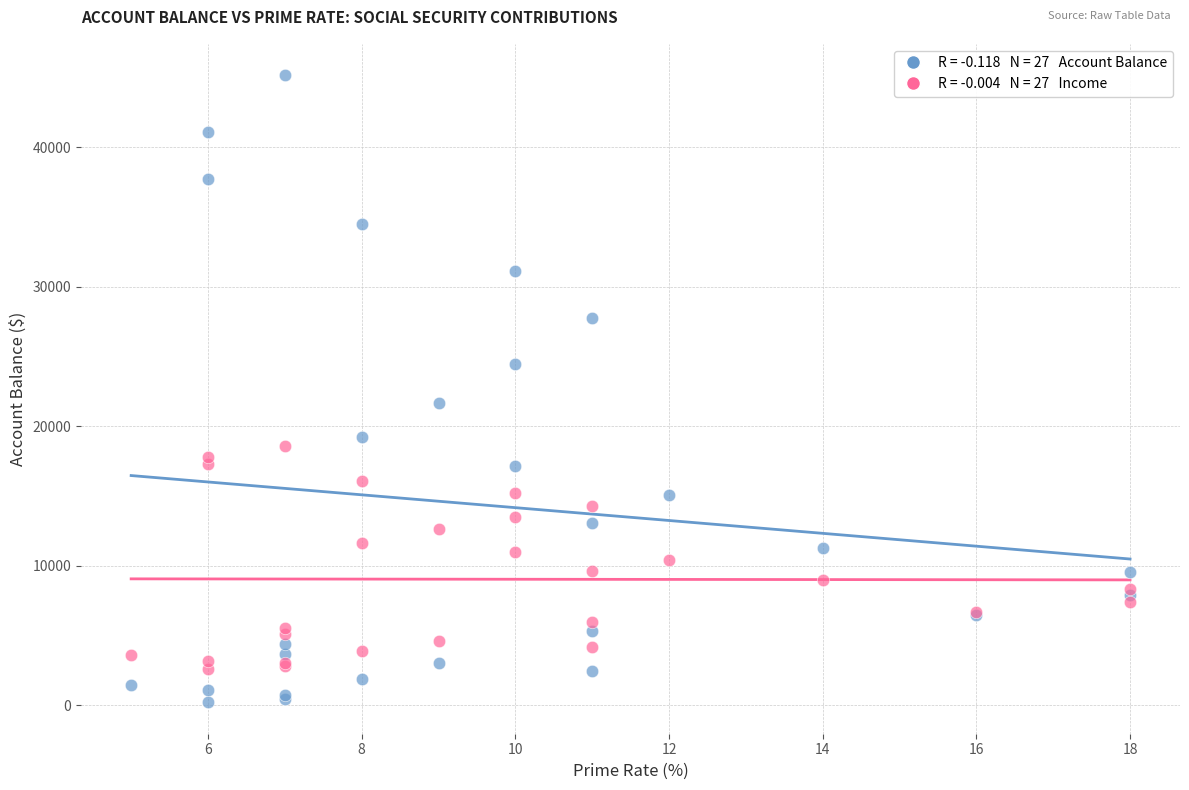

Across all series, what Y value is closest to 22687?

21685.0